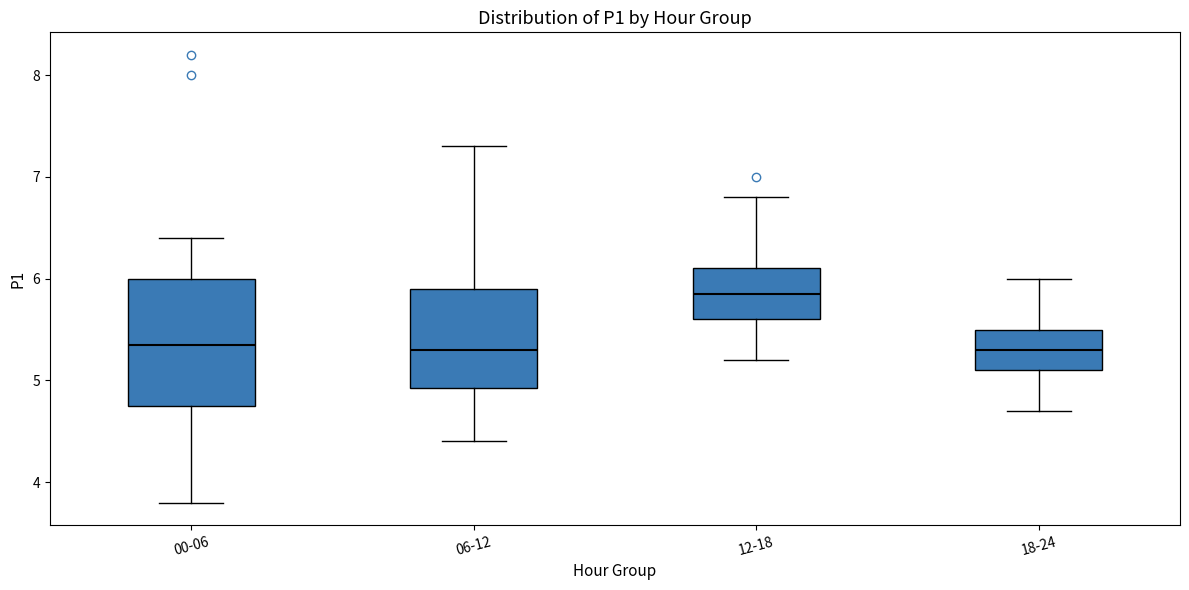

Which box's median line is the highest?

12-18